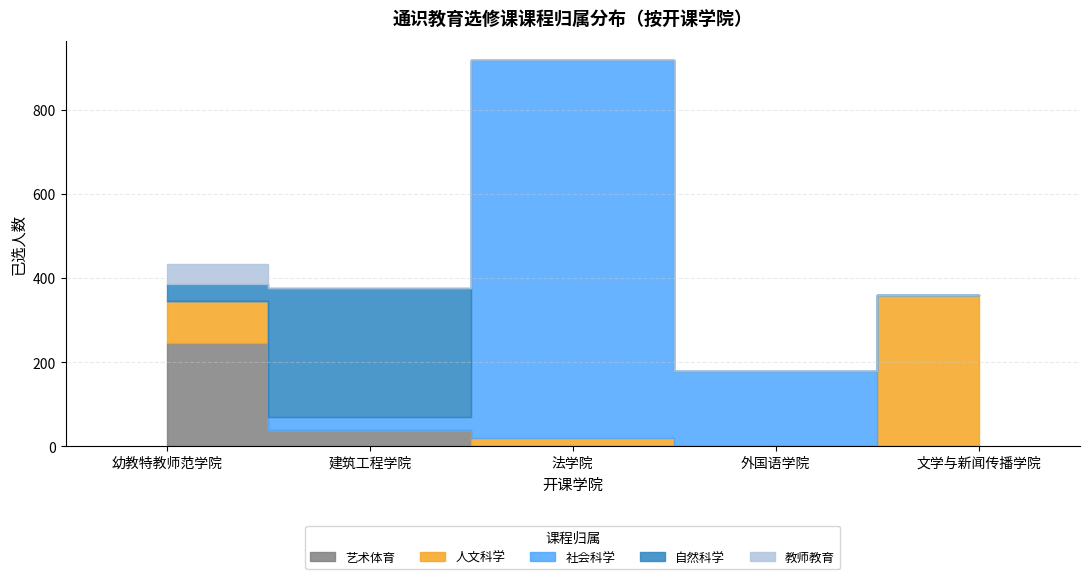

What is the sum of the 艺术体育 values at 法学院 and 幼教特教师范学院?

300